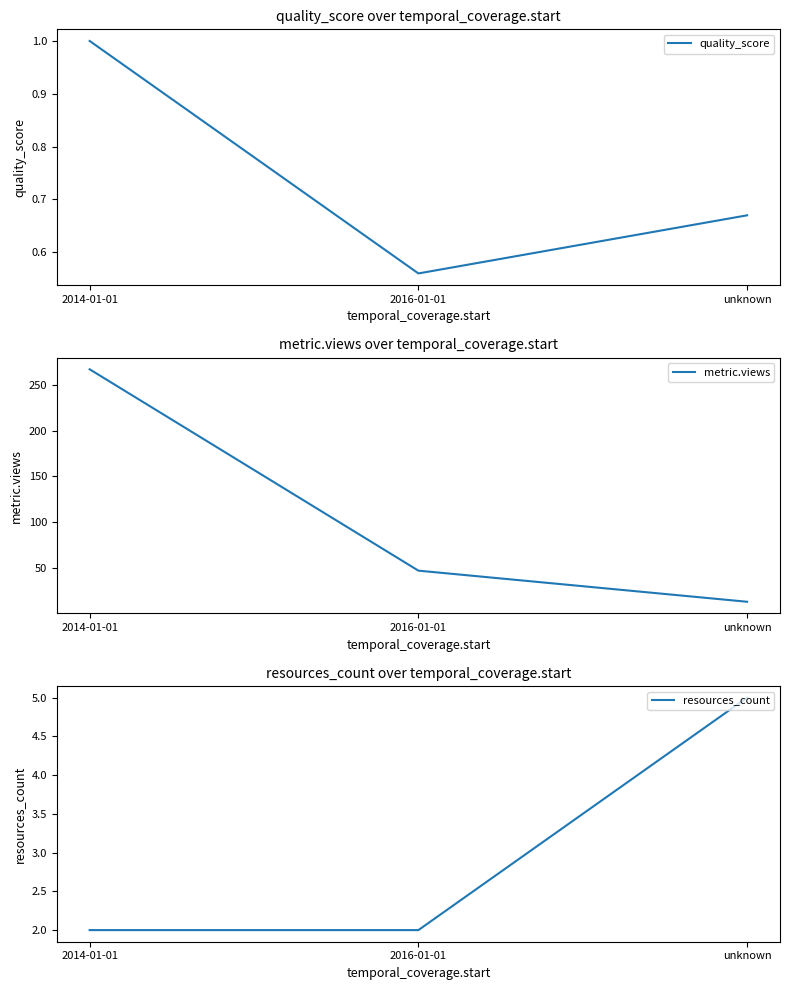

Which series has the largest range (max minus min)?

metric.views